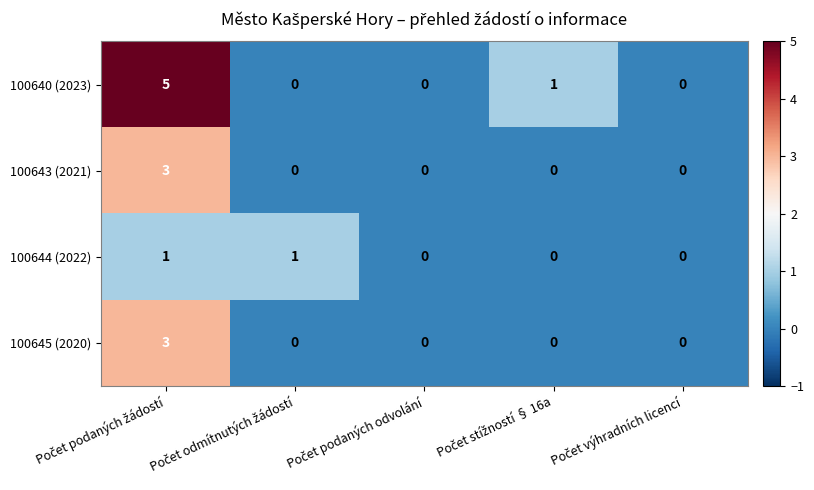

How many 100640 (2023) values are between 0 and 1?

4